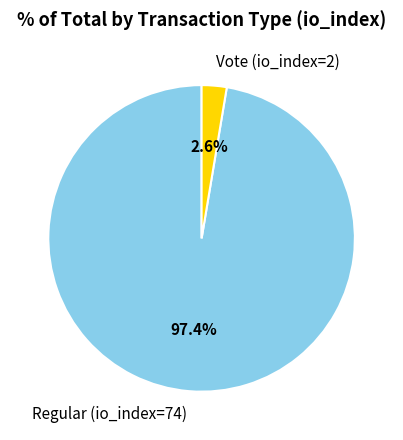

What is the total percentage of Regular (io_index=74) and Vote (io_index=2)?

100.0%